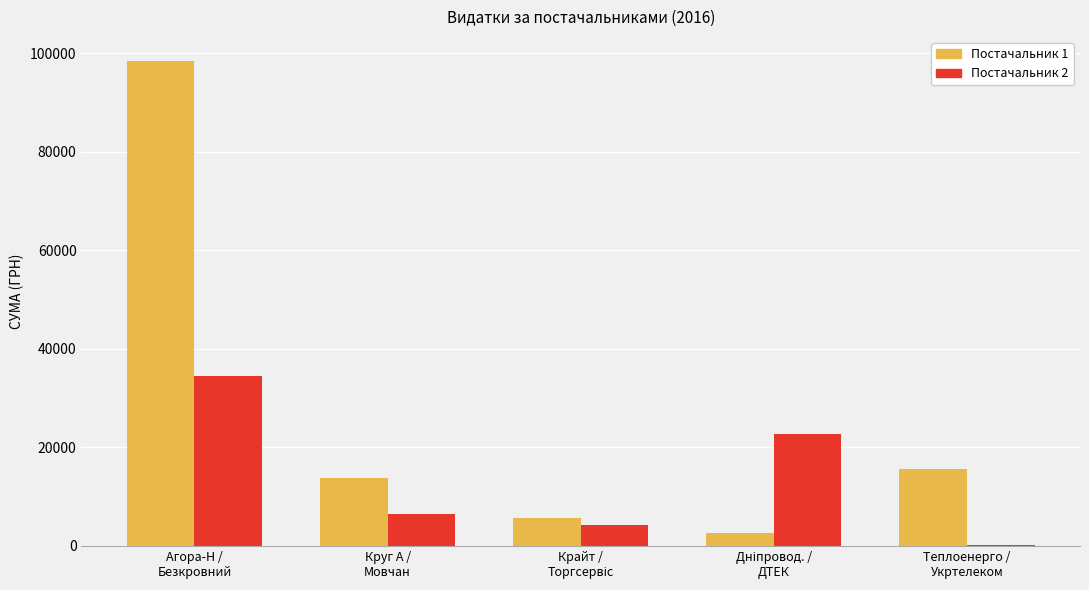

What is the sum of all Постачальник 1 values?

136132.8